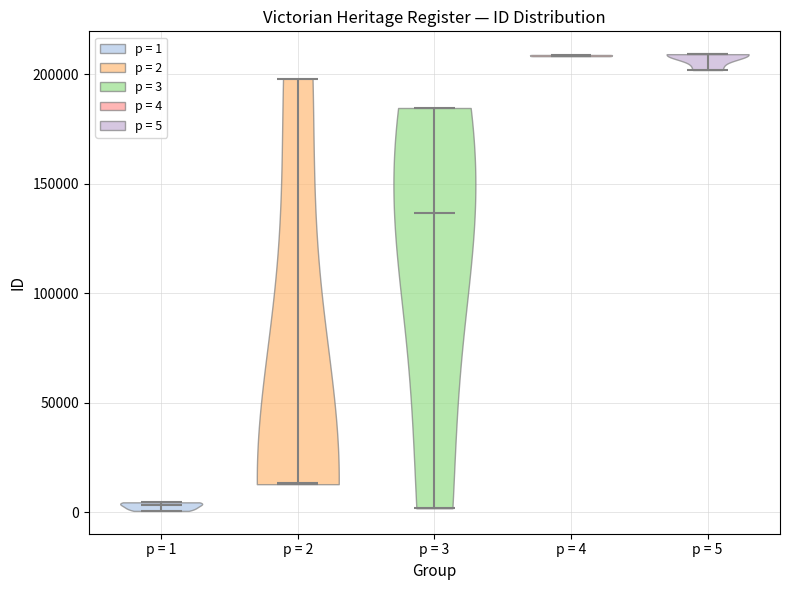

Which violin has the lowest median line?

p = 1